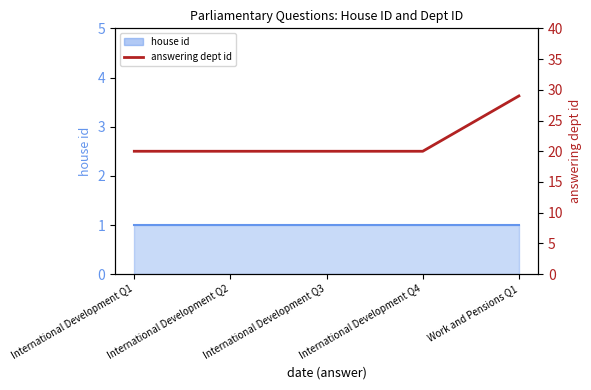

Count the number of categories in the chart.

5